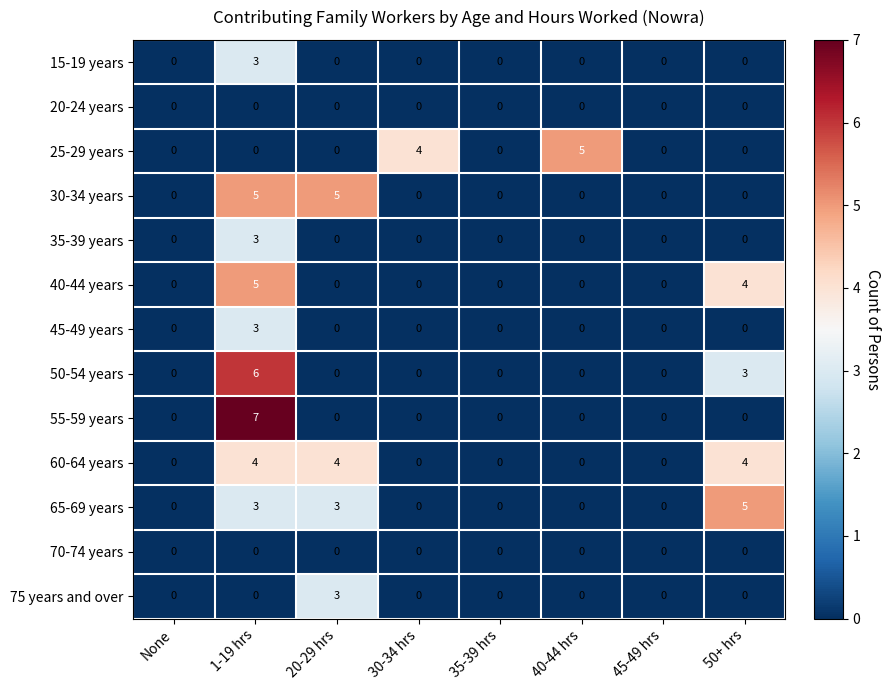

Count the number of data series in this chart.

13